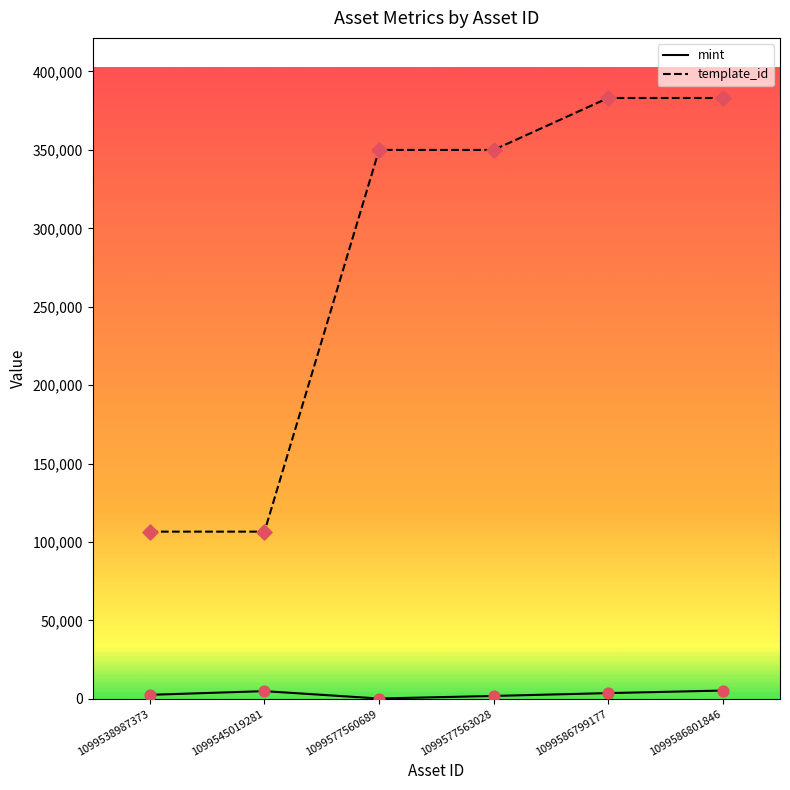

Which series has the widest spread of values?

template_id